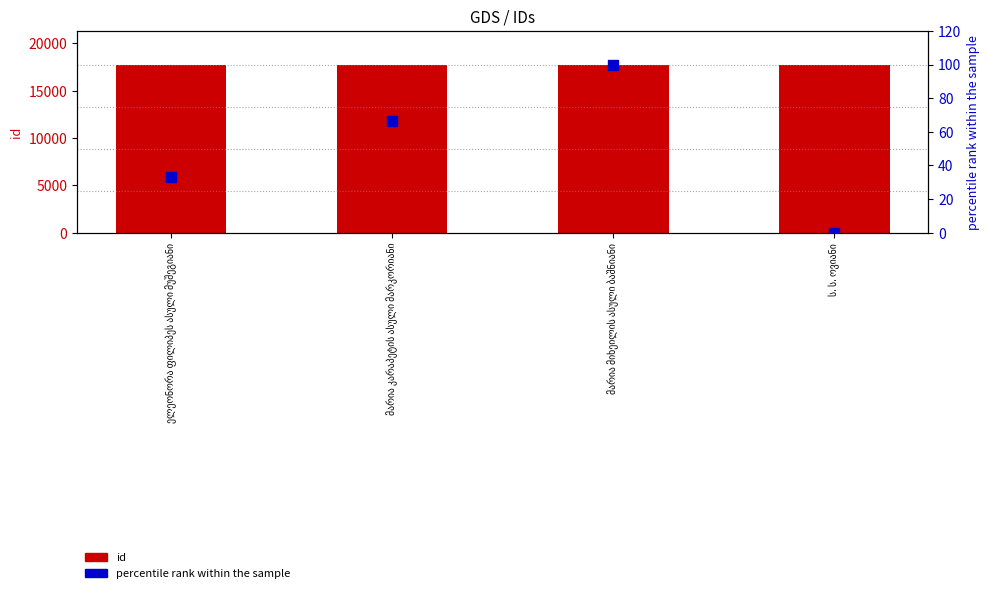

Which series has the widest spread of Y values?

percentile rank within the sample